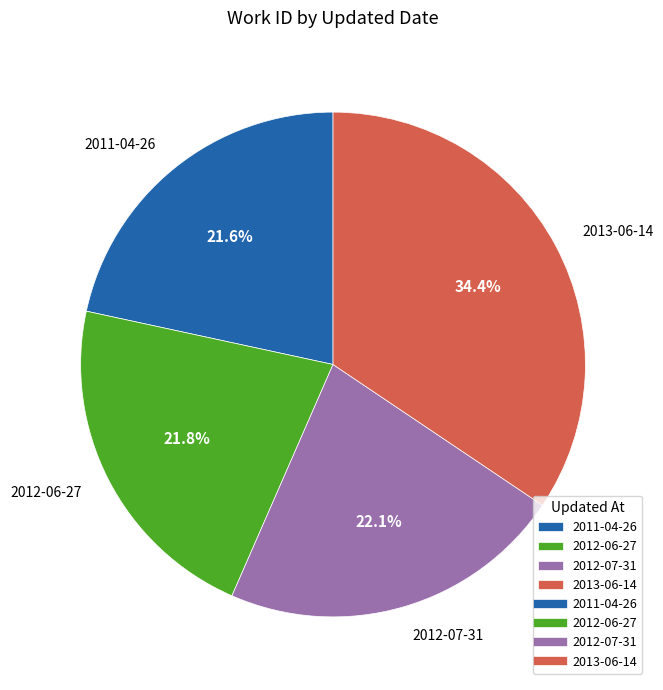

Approximately how many times larger is the value at 2011-04-26 compared to 2013-06-14?

0.6